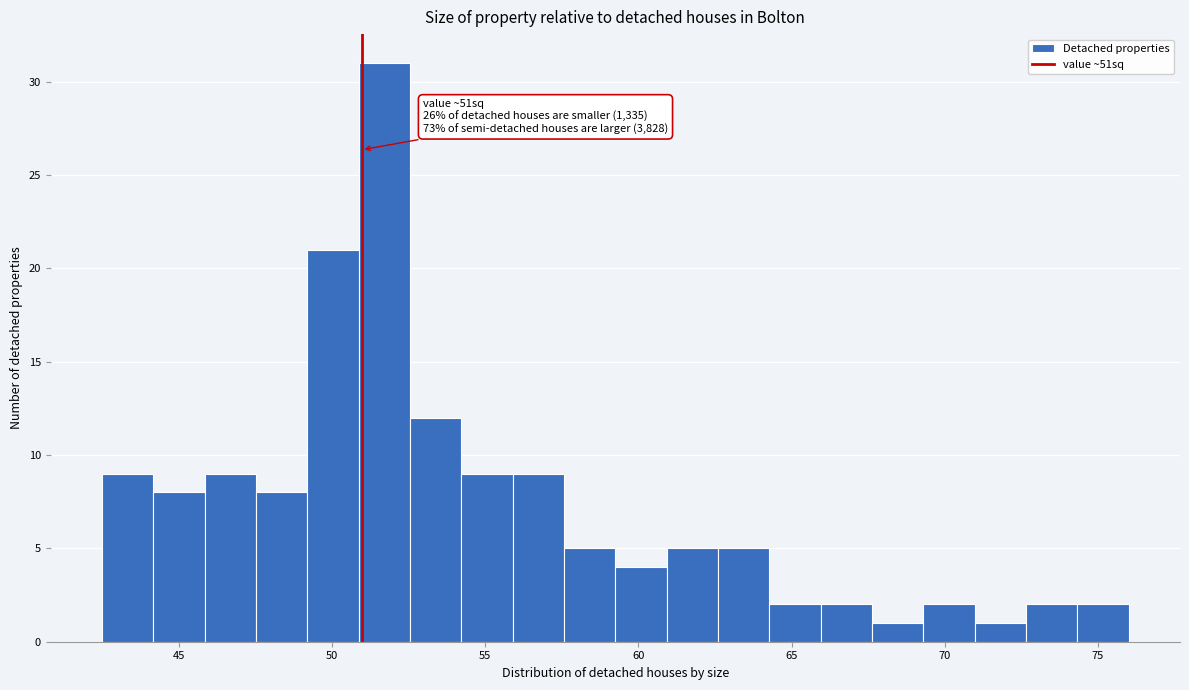

Around what value on the x-axis is the tallest bar? Give the approximate position of its centre, as read against the axis.

51.5